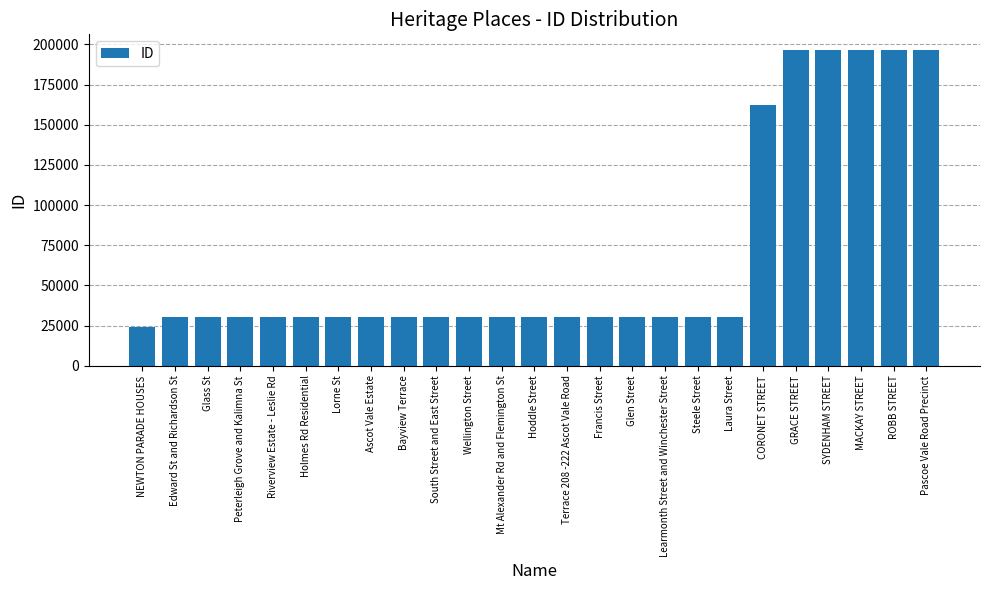

What is the label of the 19th bar from the right?

Lorne St